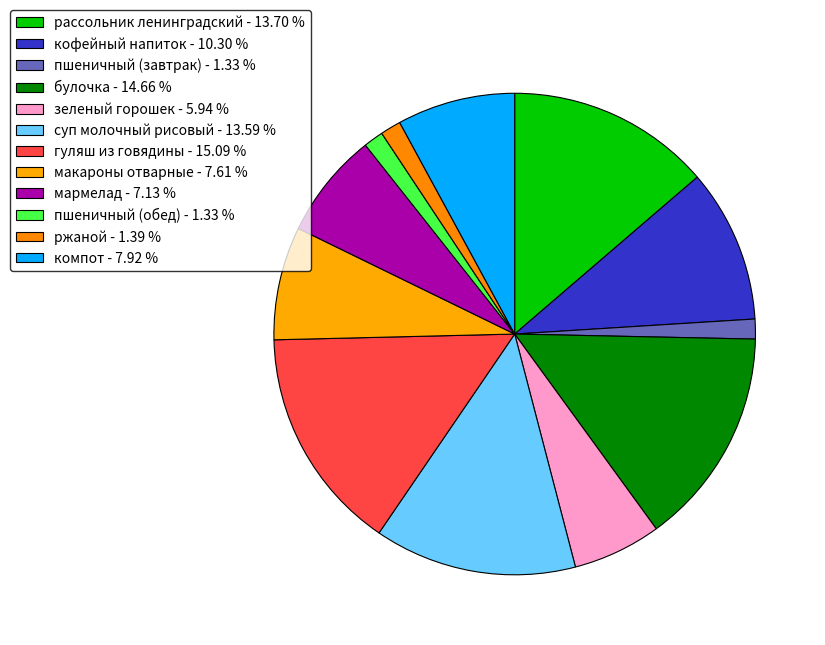

To the nearest percent, what portion does зеленый горошек represent?

6%